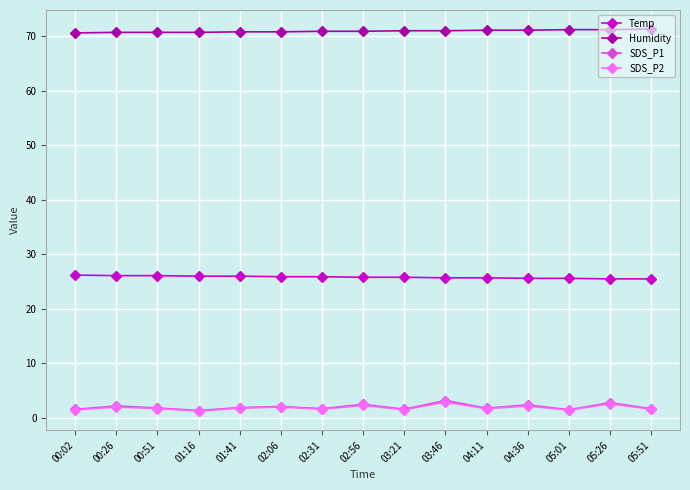

Which series has the largest total across all categories?

Humidity